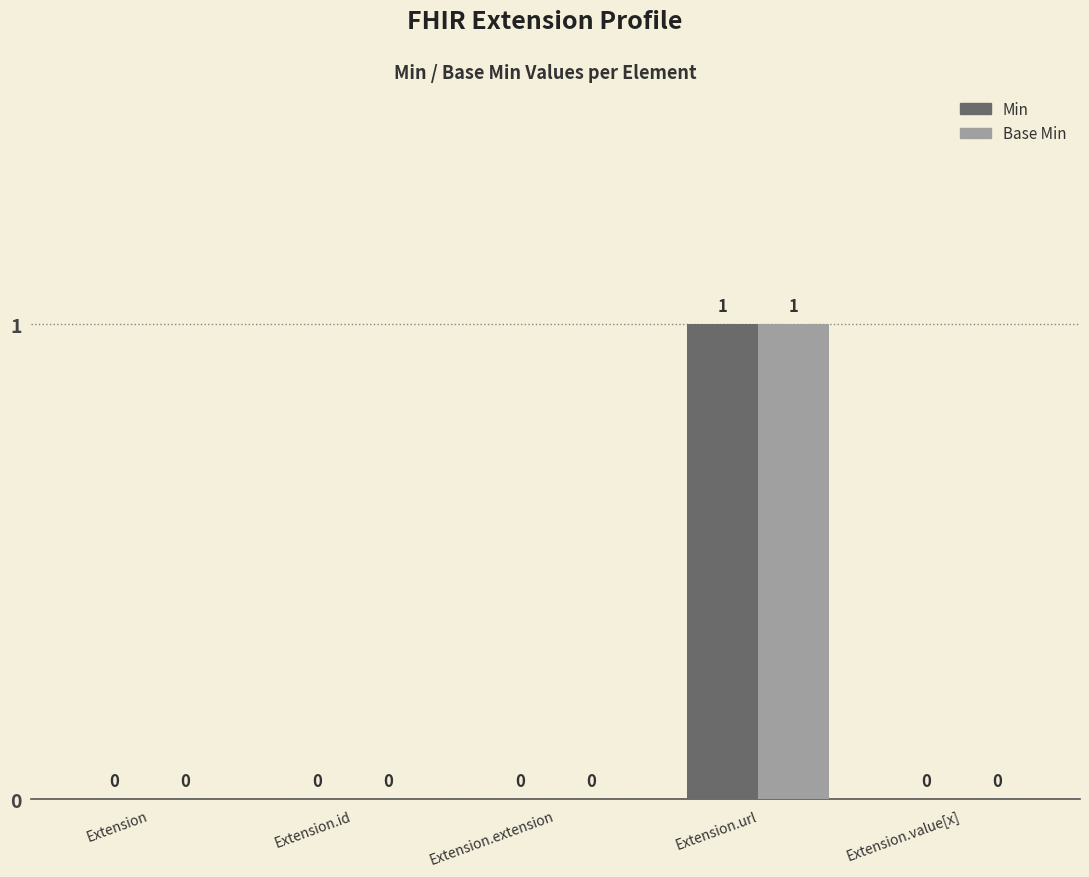

How many groups of bars are there?

5